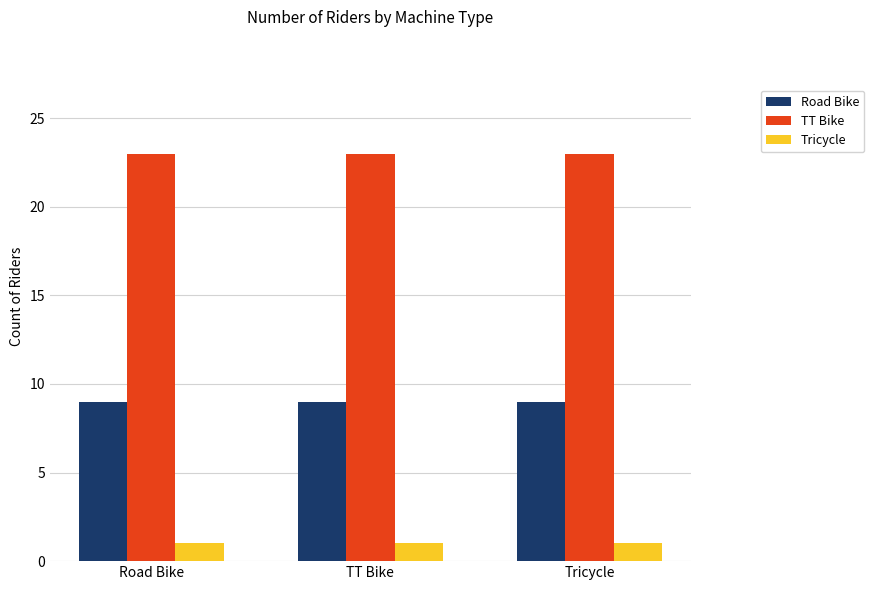

List the series in order of their peak value, lowest first.

Tricycle, Road Bike, TT Bike